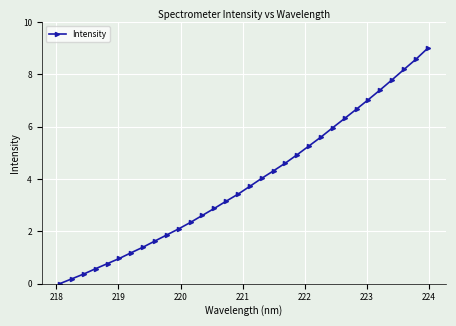

True or false: there are more than 2 points higher than both neighbors.

False